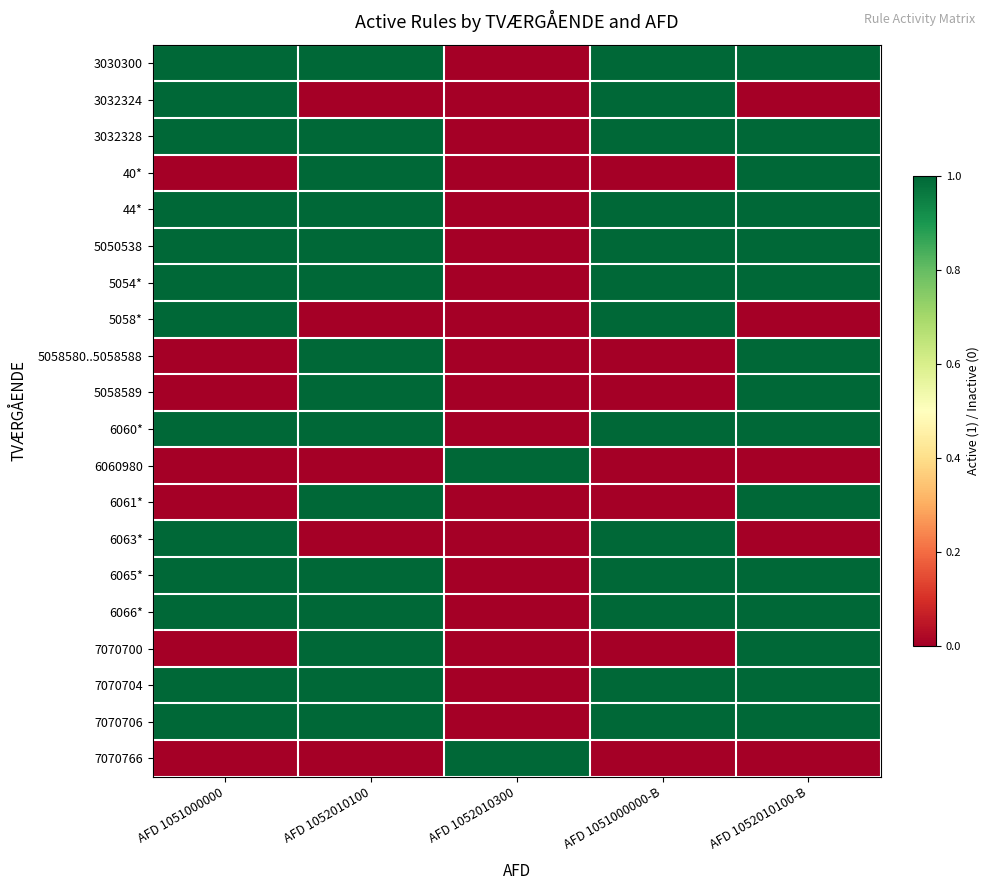

At how many categories does at least one series exceed 0?

5